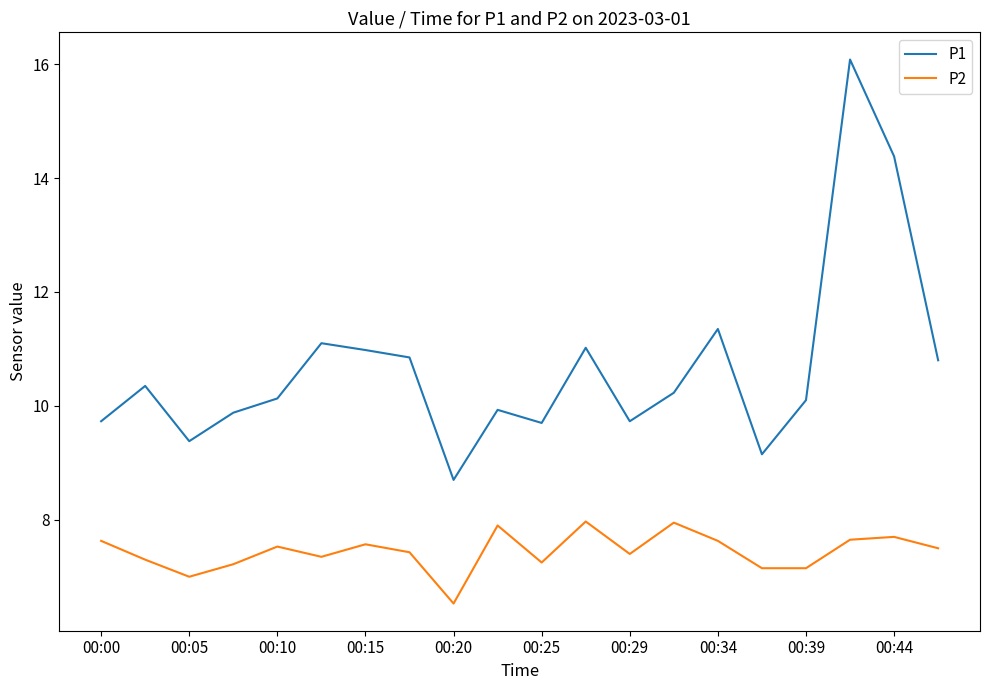

Which series has the largest range (max minus min)?

P1